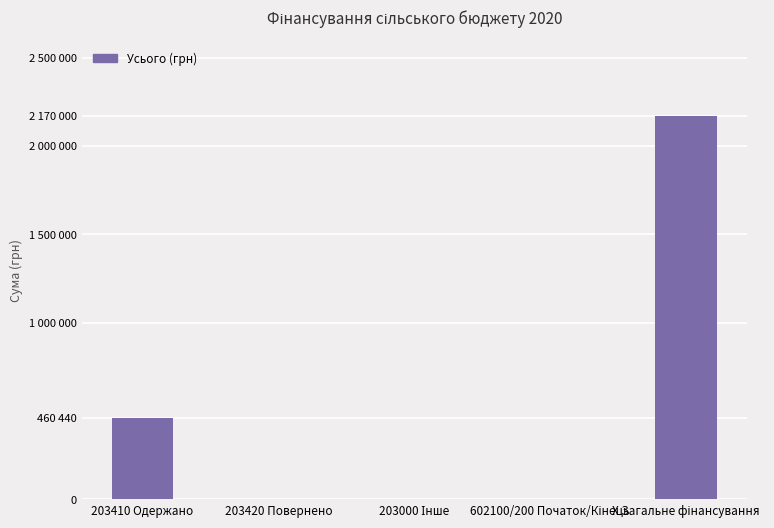

True or false: the data shows 611674 at 203410 Одержано.

False